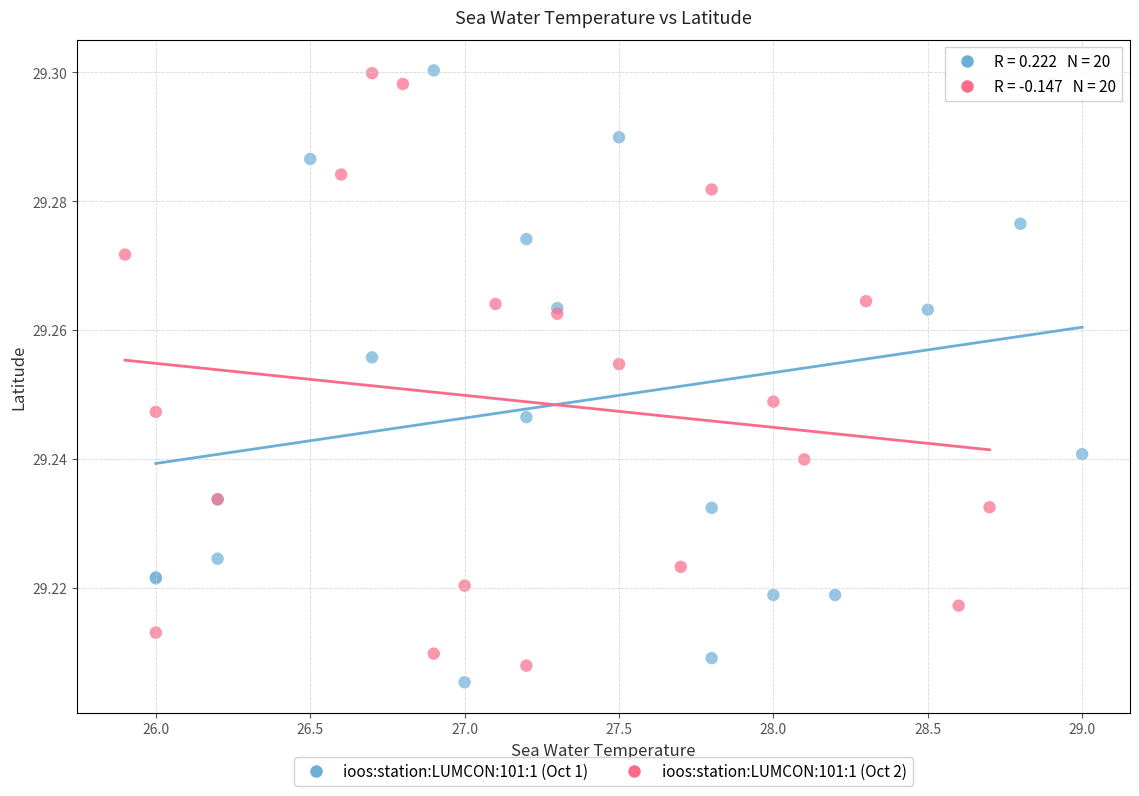

What are all the series names shown in the legend?

ioos:station:LUMCON:101:1 (Oct 1), ioos:station:LUMCON:101:1 (Oct 2)